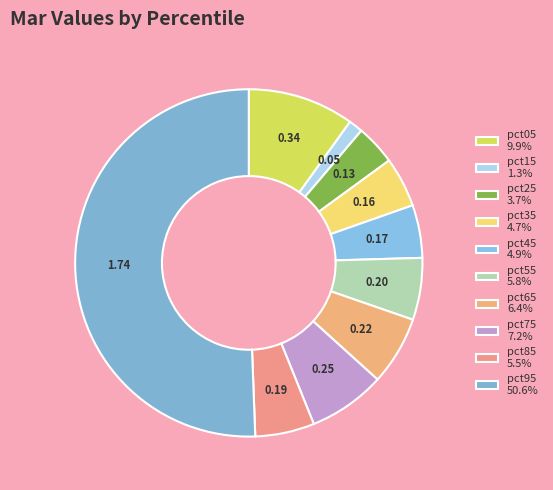

How many segments does this pie chart have?

10